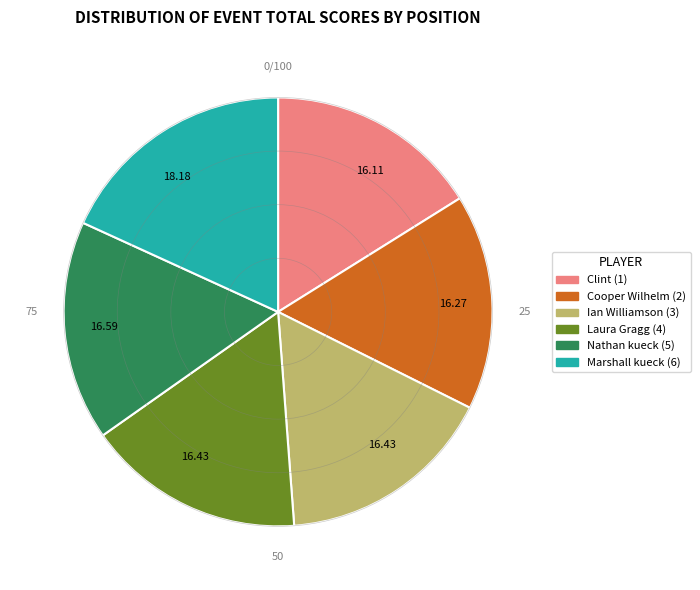

Count the number of slices in the pie.

6